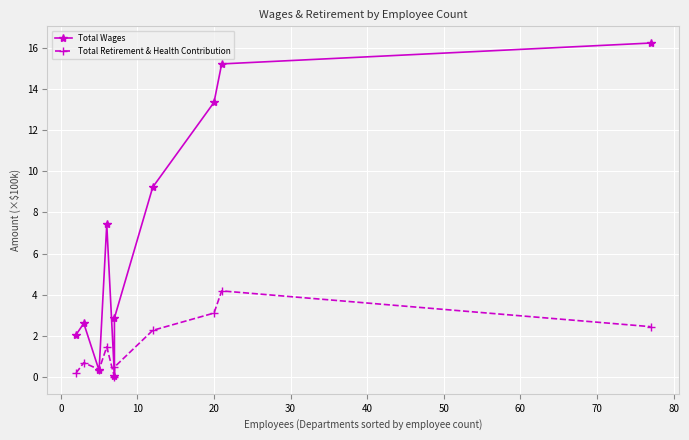

Is the value of Total Wages at 50 greater than the value of Total Retirement & Health Contribution at 70?

Yes